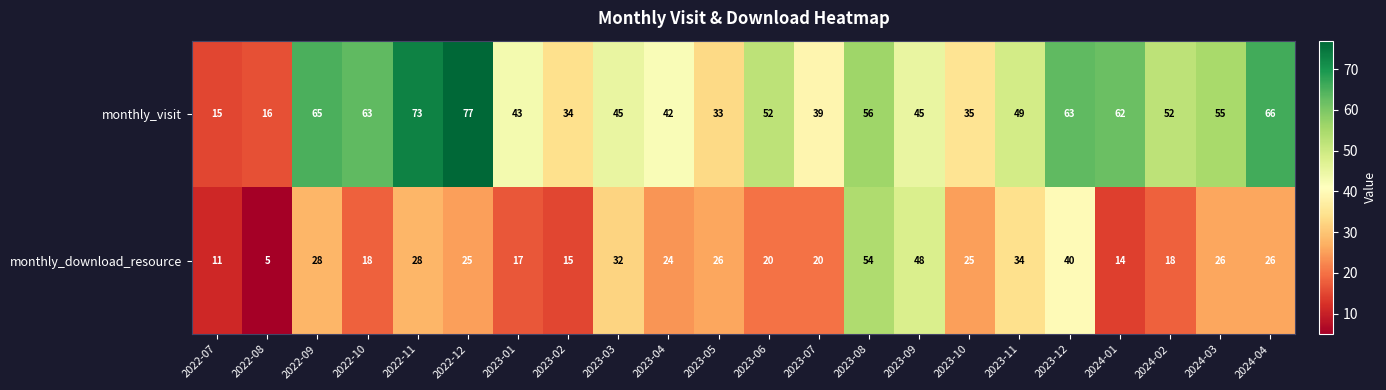

Rank the series at 2023-09 from lowest to highest value.

monthly_visit, monthly_download_resource